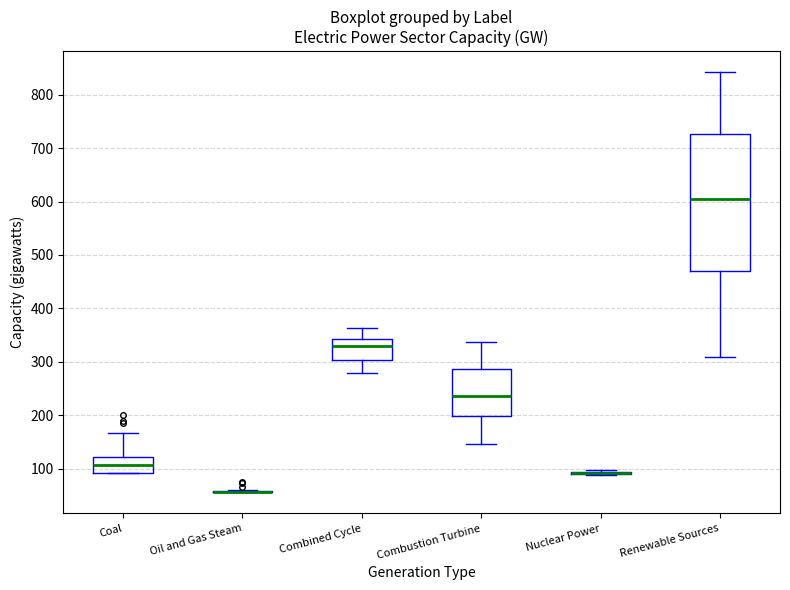

Reading left to right, transcribe this box plot: for each box, give where its median line is, the range the box spans, and where its two whiskers end, as read against the y-axis. The values are not printed on the chart, so give them approximately, as read against the axis.

Coal: median 110, box 90 to 120, whiskers 90 to 170
Oil and Gas Steam: box collapsed to a line at 60, whiskers 60 to 60
Combined Cycle: median 330, box 300 to 340, whiskers 280 to 360
Combustion Turbine: median 240, box 200 to 290, whiskers 150 to 340
Nuclear Power: box collapsed to a line at 90, whiskers 90 to 100
Renewable Sources: median 600, box 470 to 730, whiskers 310 to 840